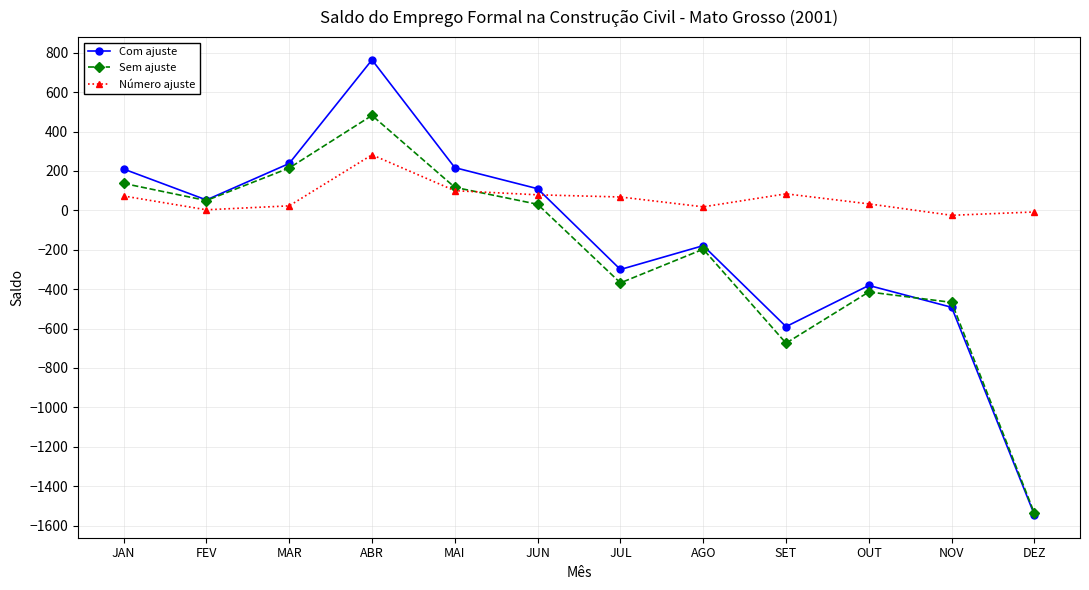

At which category is the sum across all series the highest?

ABR